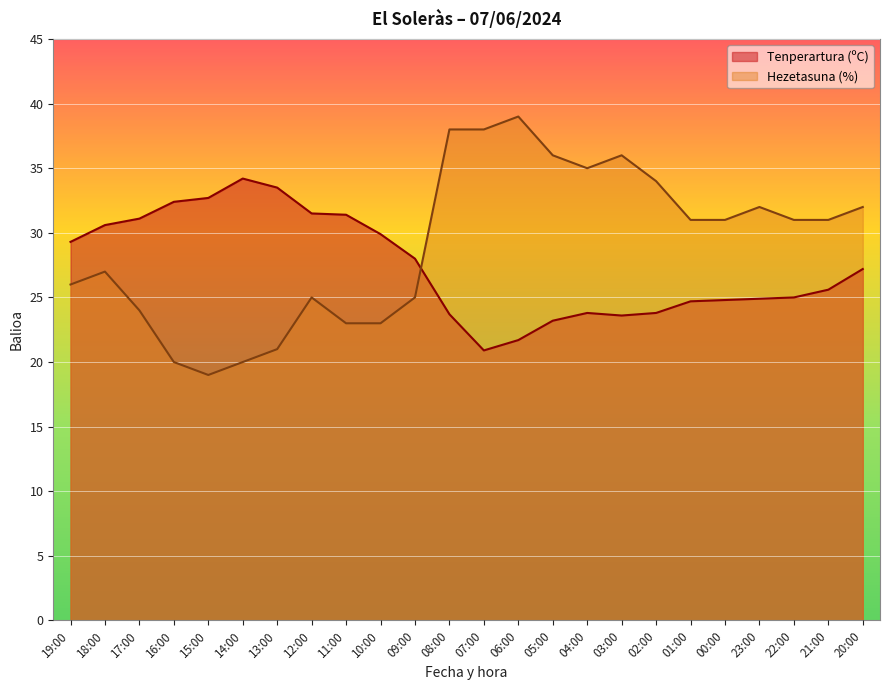

Is the value of Tenperartura (ºC) at 13:00 greater than the value of Hezetasuna (%) at 09:00?

Yes